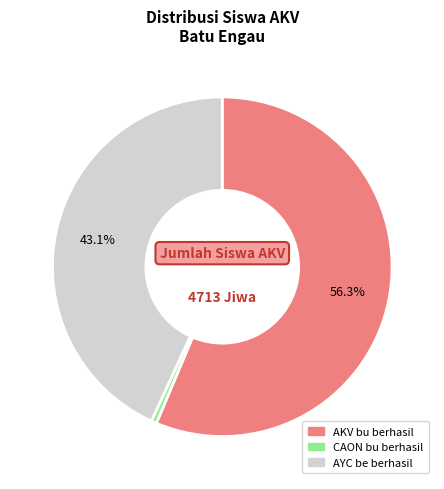

Does any single category account for the majority?

Yes